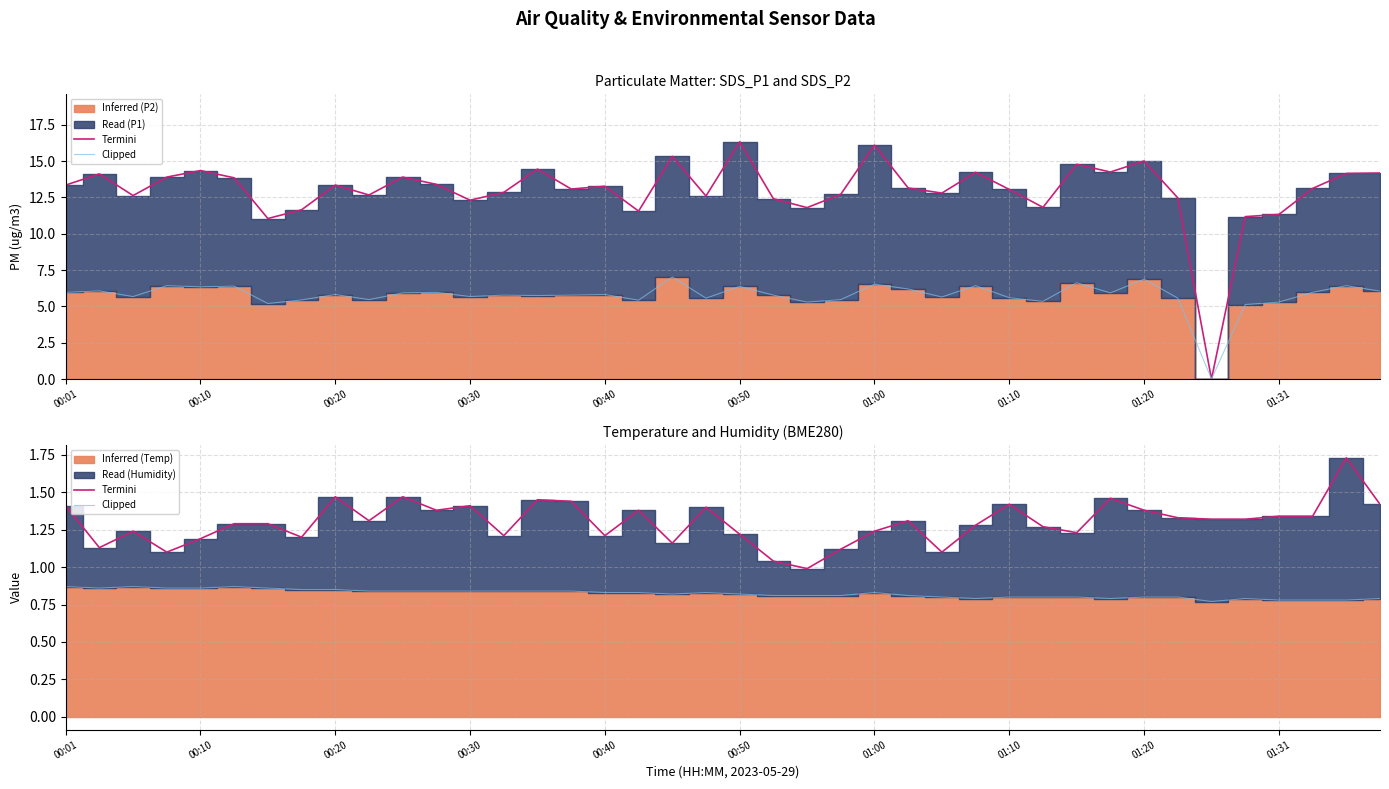

What is the difference between the maximum and second lowest values in the Clipped series?

0.1